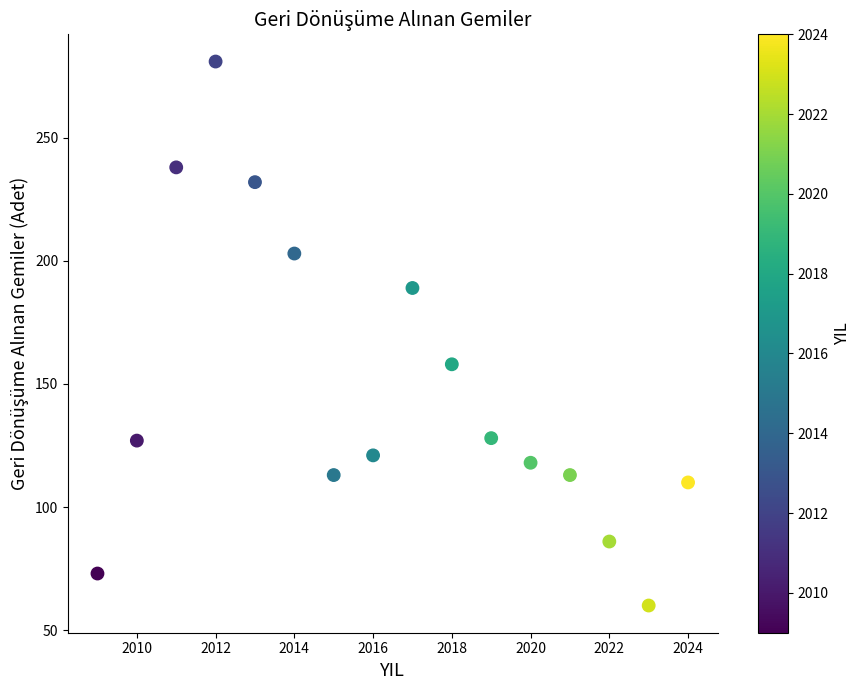

What Y value in the scatter plot is closest to 170?

158